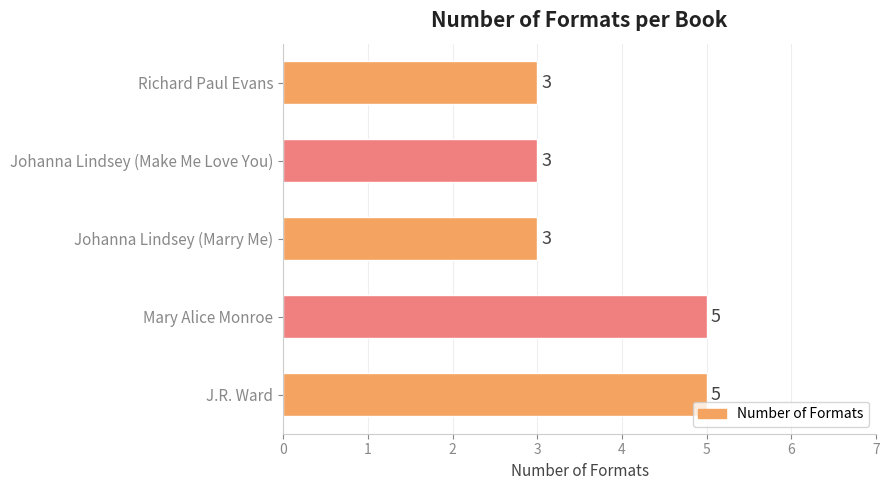

How many values exceed 3?

2